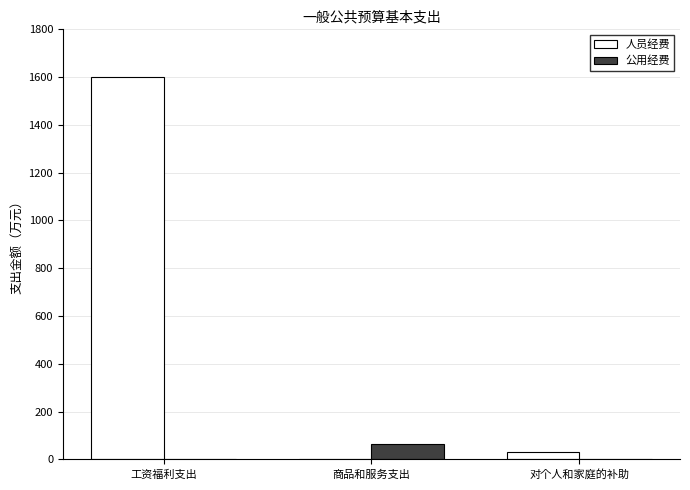

Reading right to left, transcribe all the data shown in this chart.

人员经费: 32.3	0.0	1601.1
公用经费: 0.0	63.1	0.0